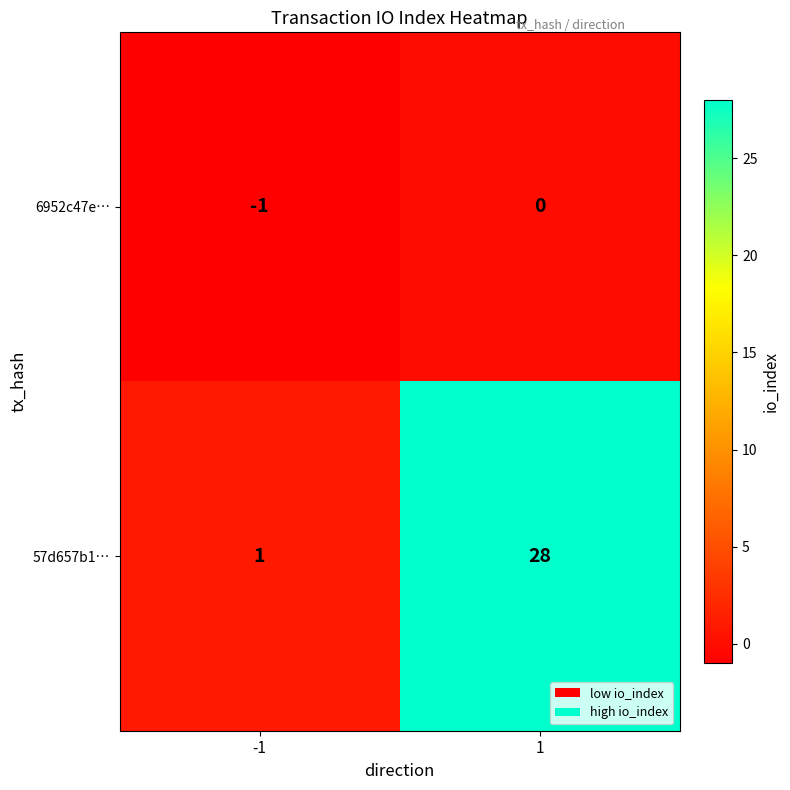

Is the value of 57d657b1… at -1 greater than the value of 6952c47e… at -1?

Yes